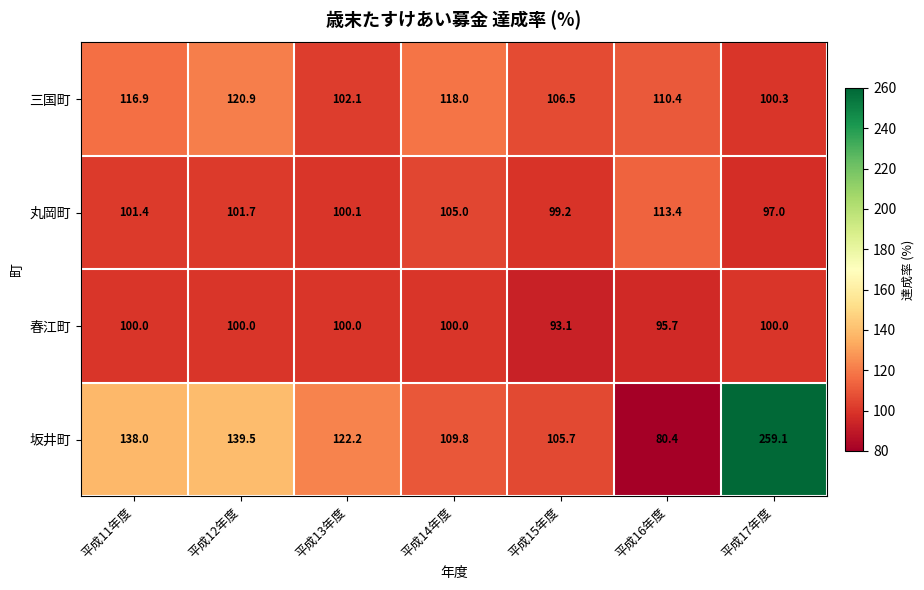

The value of 三国町 at 平成15年度 is 37.5. True or false?

False